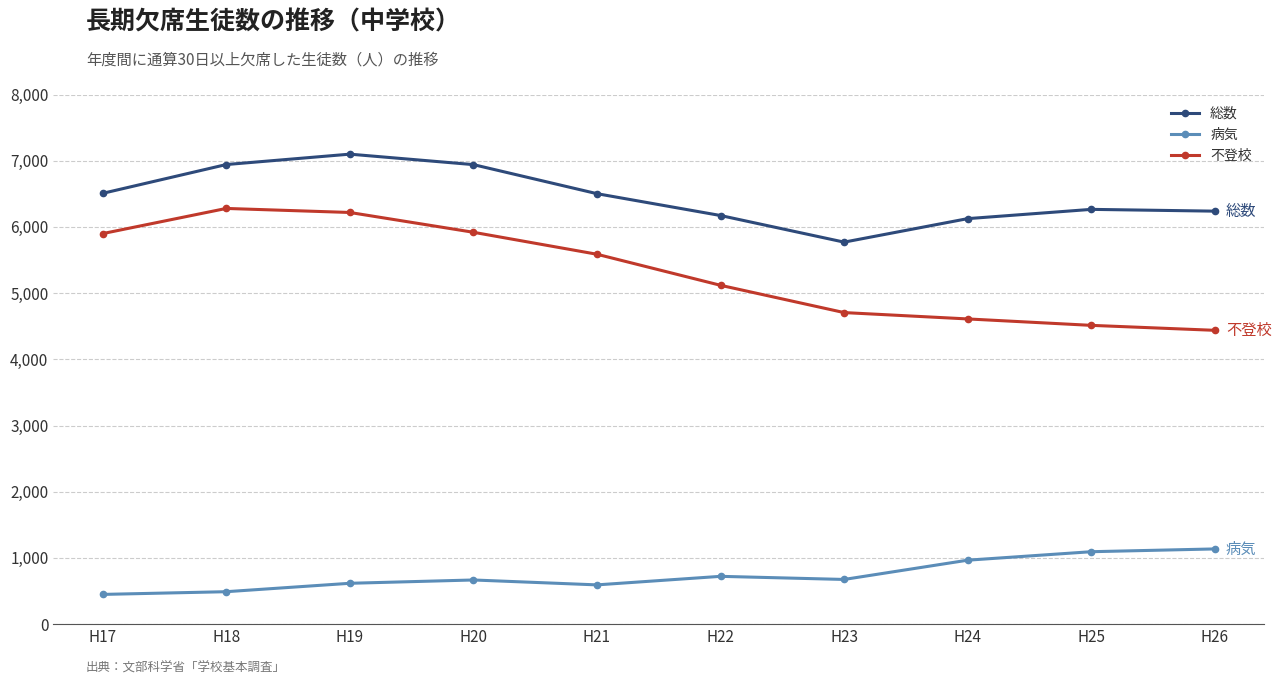

How many lines are shown in the chart?

3